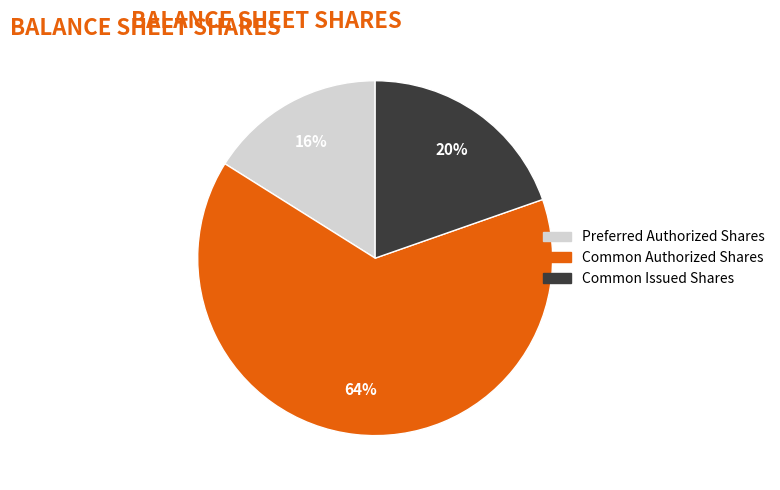

Do Common Issued Shares and Preferred Authorized Shares together represent more than half of the pie?

No